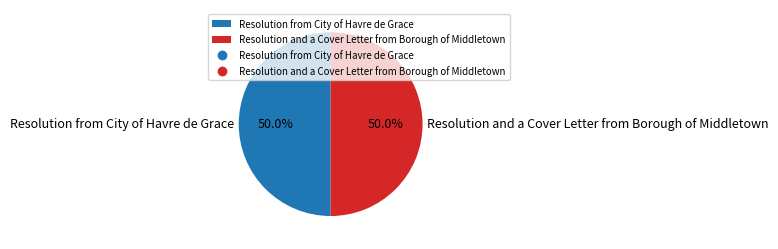

Combined, do Resolution from City of Havre de Grace and Resolution and a Cover Letter from Borough of Middletown account for over 50%?

Yes